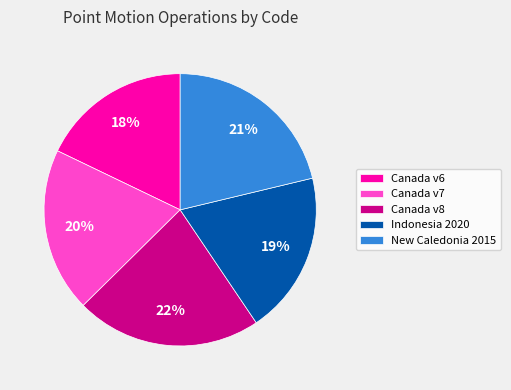

True or false: Canada v8 accounts for 22% of the total.

True